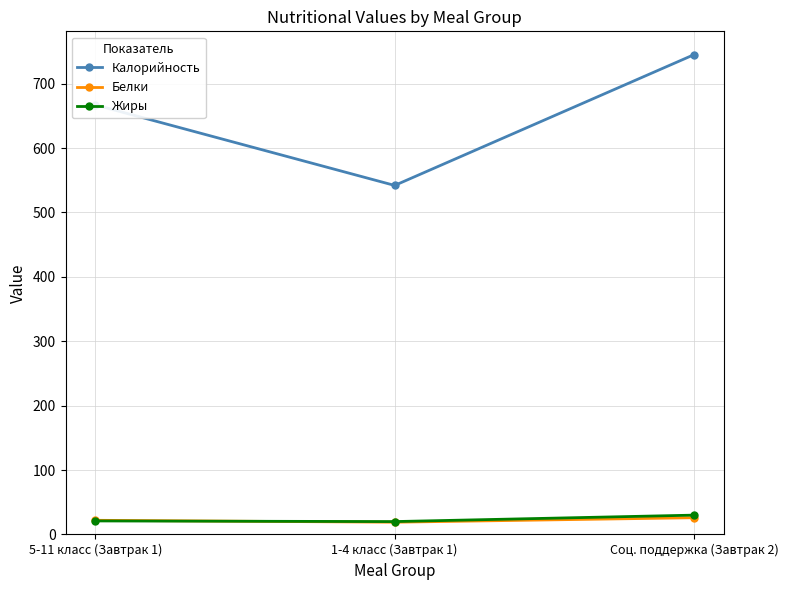

Which series changed the most between 5-11 класс (Завтрак 1) and Соц. поддержка (Завтрак 2)?

Калорийность